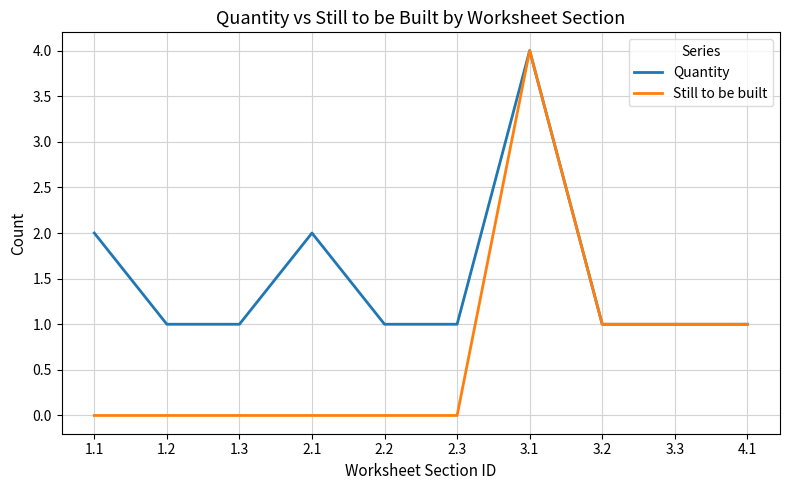

Rank the series at 1.1 from lowest to highest value.

Still to be built, Quantity